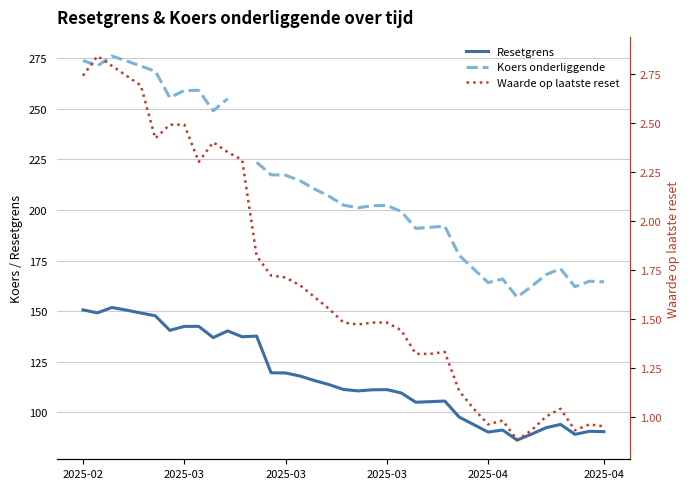

How many lines are shown in the chart?

3